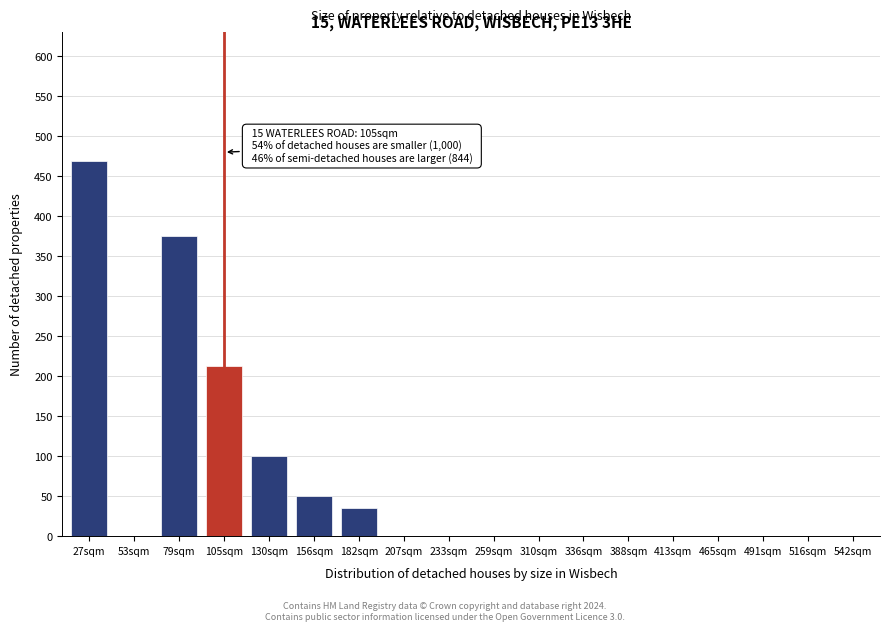

Reading left to right, extract all data points from this chart.

27sqm=469	53sqm=0	79sqm=375	105sqm=213	130sqm=100	156sqm=50	182sqm=35	207sqm=0	233sqm=0	259sqm=0	310sqm=0	336sqm=0	388sqm=0	413sqm=0	465sqm=0	491sqm=0	516sqm=0	542sqm=0